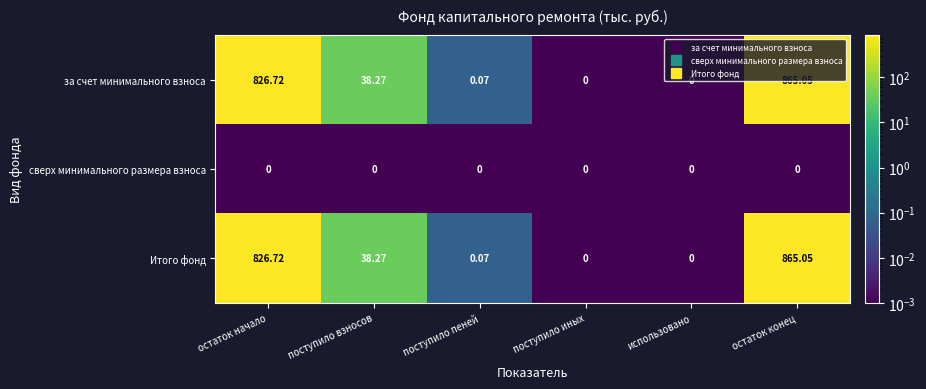

How many values in за счет минимального взноса are above zero?

4